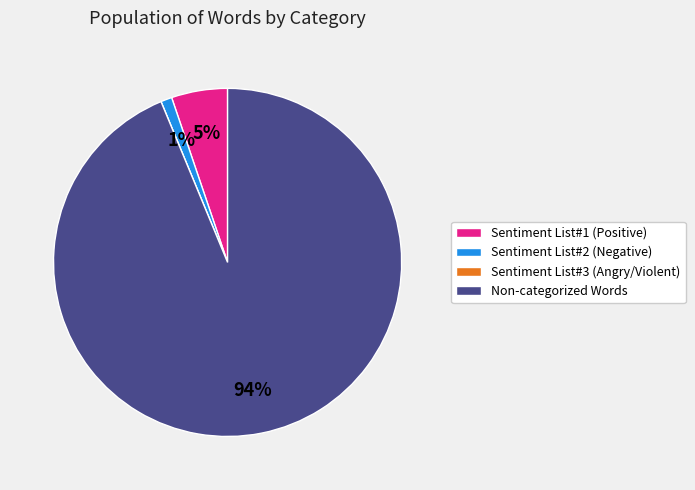

What is the largest slice in the pie chart?

Non-categorized Words